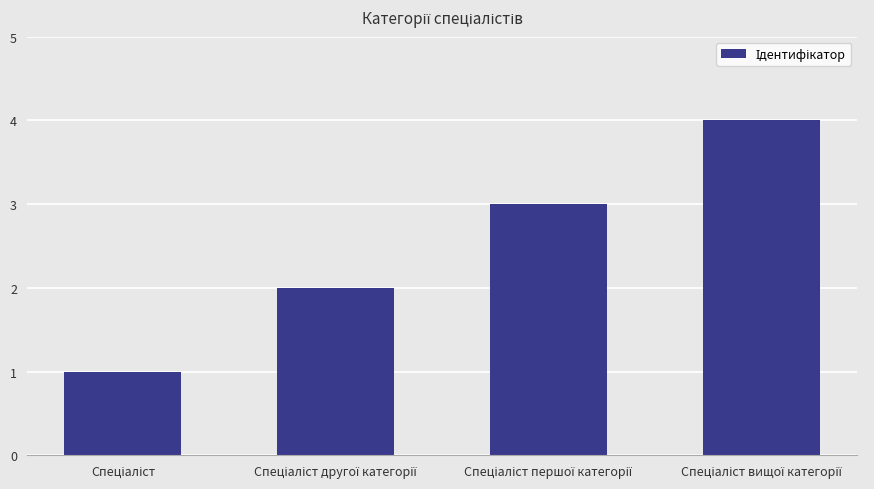

What is the greatest value displayed?

4